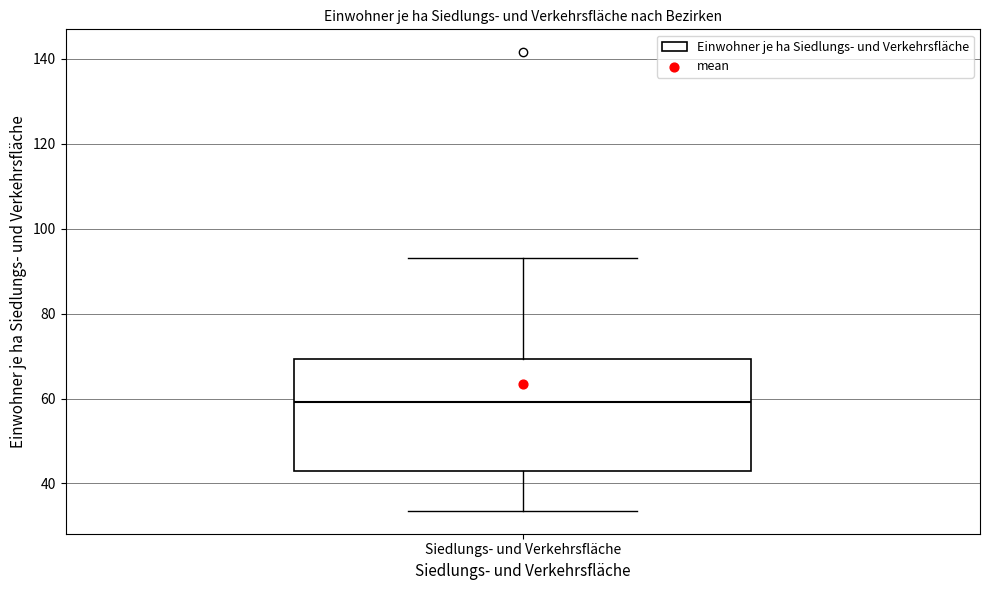

Transcribe this box plot: give where the median line is, the range the box spans, and where the two whiskers end, as read against the y-axis. The values are not printed on the chart, so give them approximately, as read against the axis.

median 60, box 42 to 70, whiskers 34 to 94